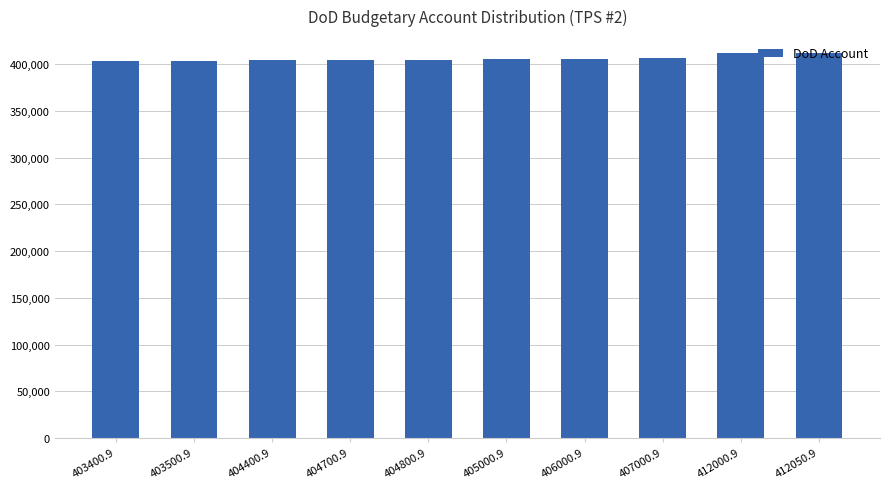

Does the chart contain any negative values?

No